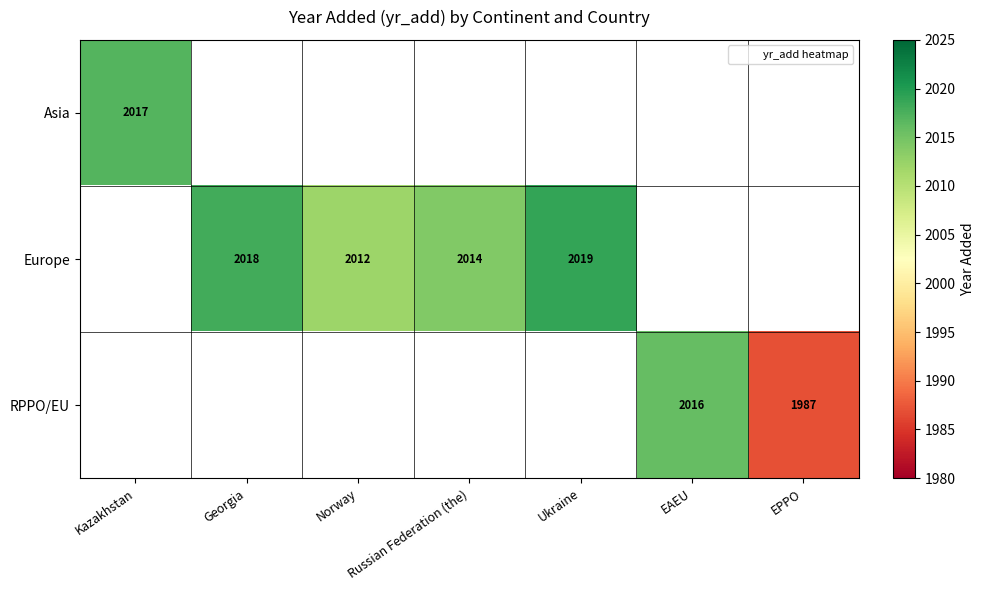

What is the maximum value shown in the chart?

2019.0